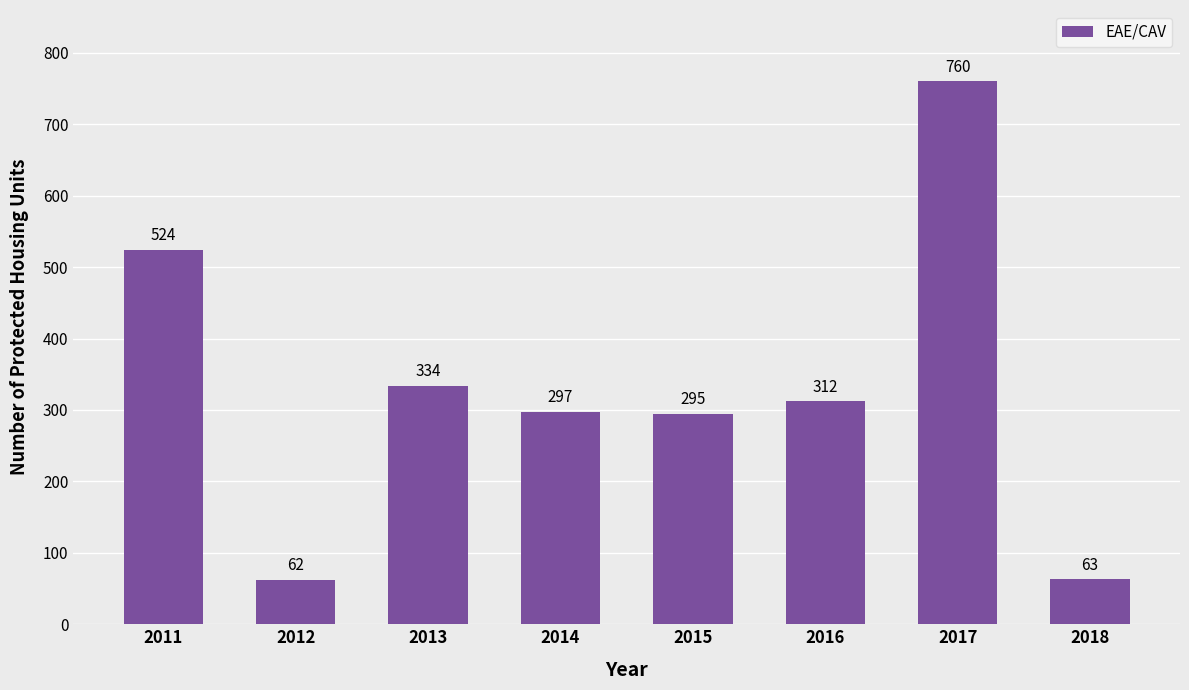

List the labels in order of value, smallest first.

2012, 2018, 2015, 2014, 2016, 2013, 2011, 2017